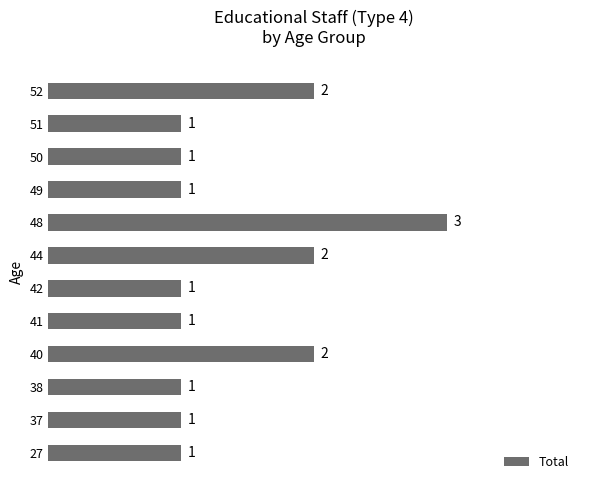

What is the ratio of the value at 27 to the value at 44?

0.5